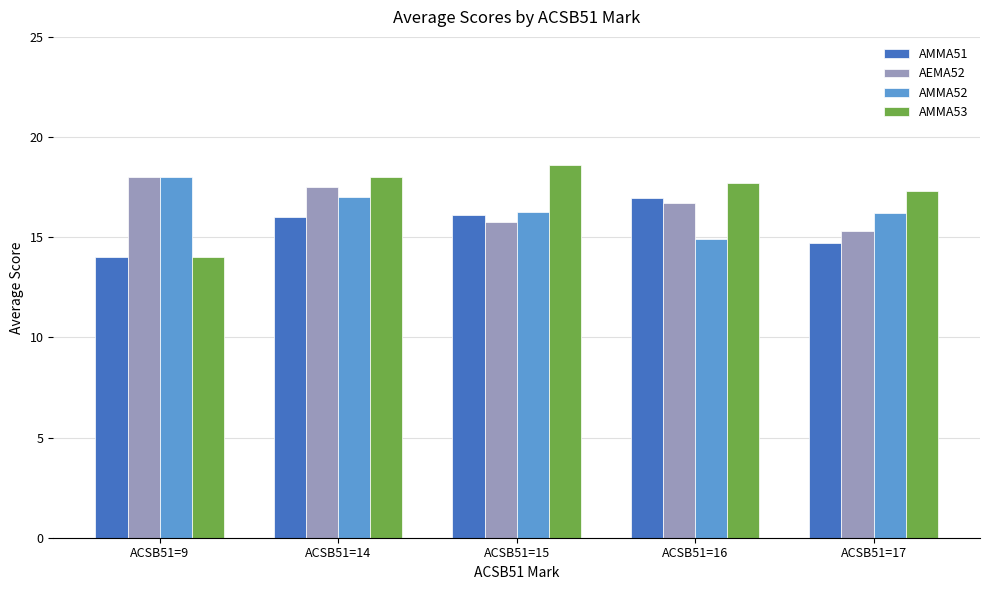

True or false: AMMA51 has a value of 5.6 at ACSB51=17.

False